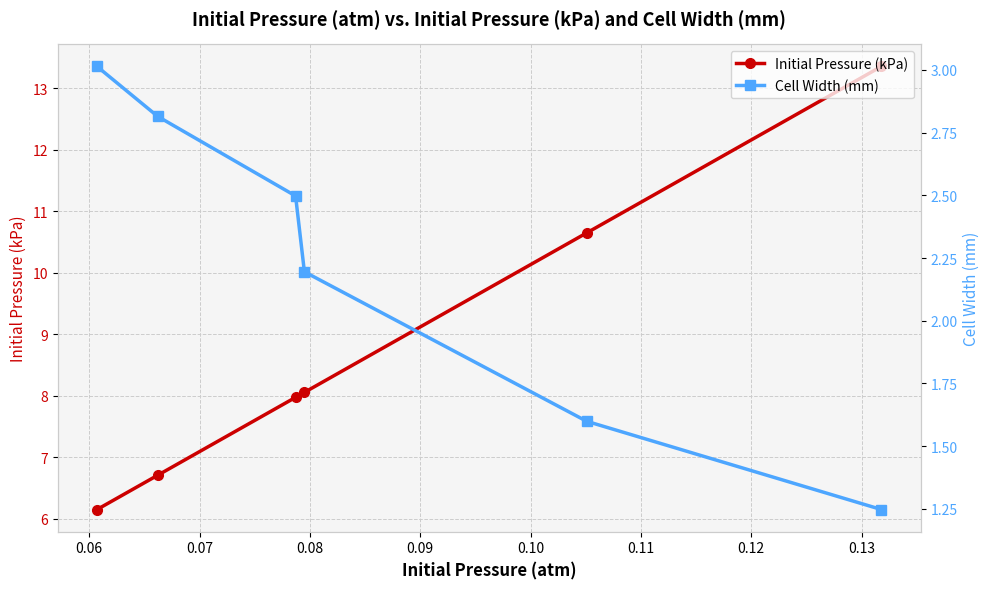

What is the maximum value for Initial Pressure (kPa)?

13.4